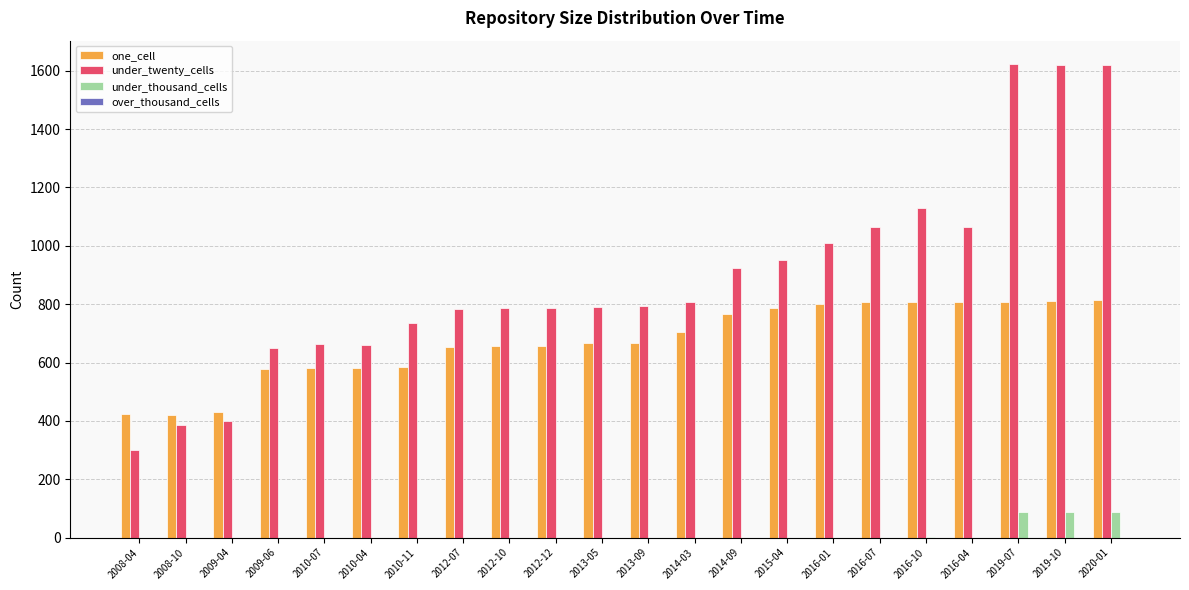

How many groups of bars are there?

22